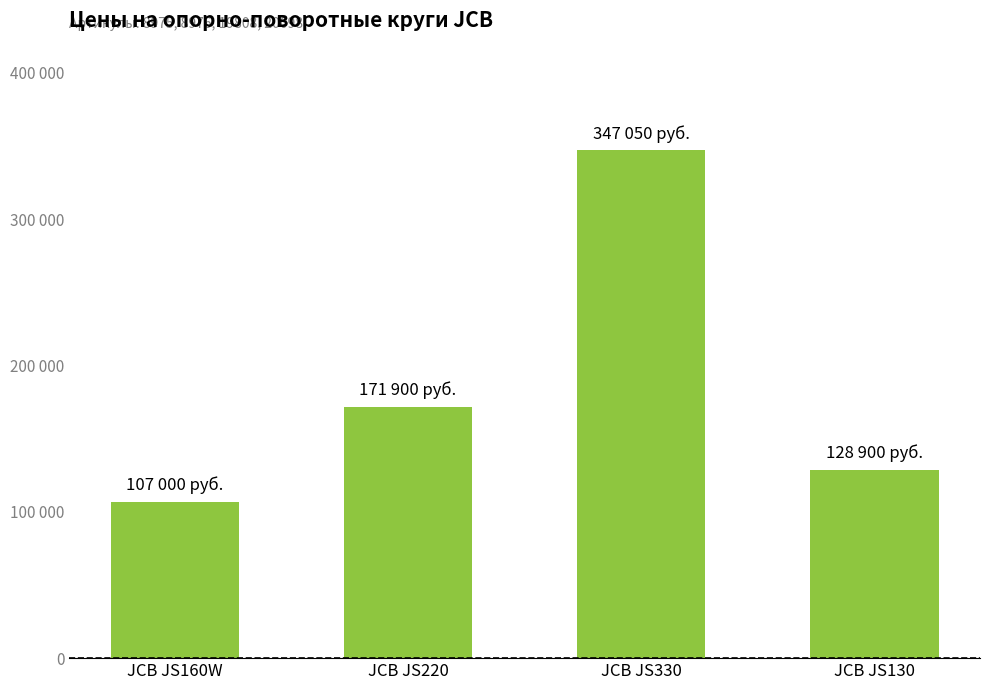

What position from the left is JCB JS160W?

1